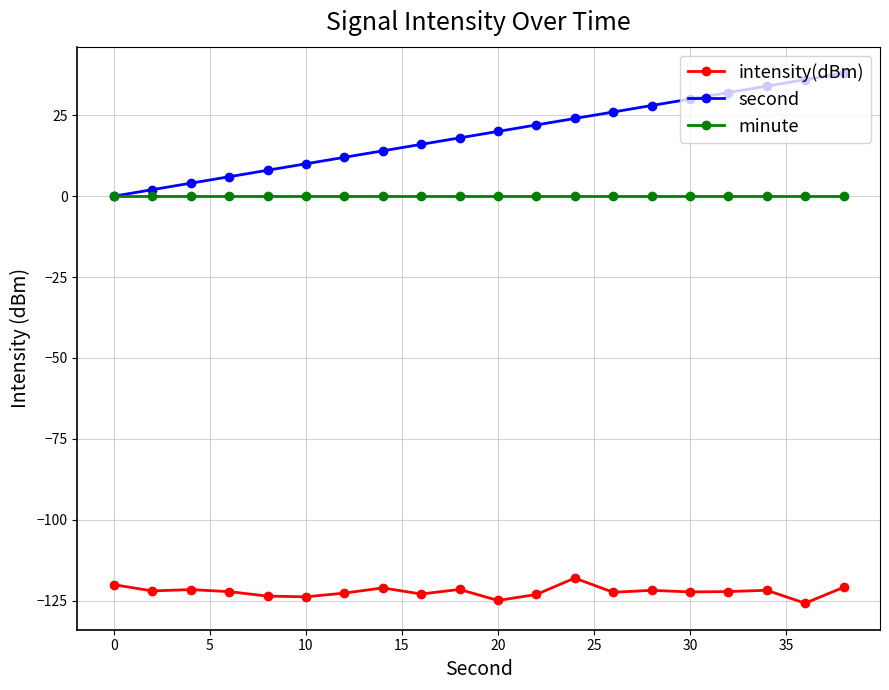

Rank the series by their maximum value, from highest to lowest.

second, minute, intensity(dBm)